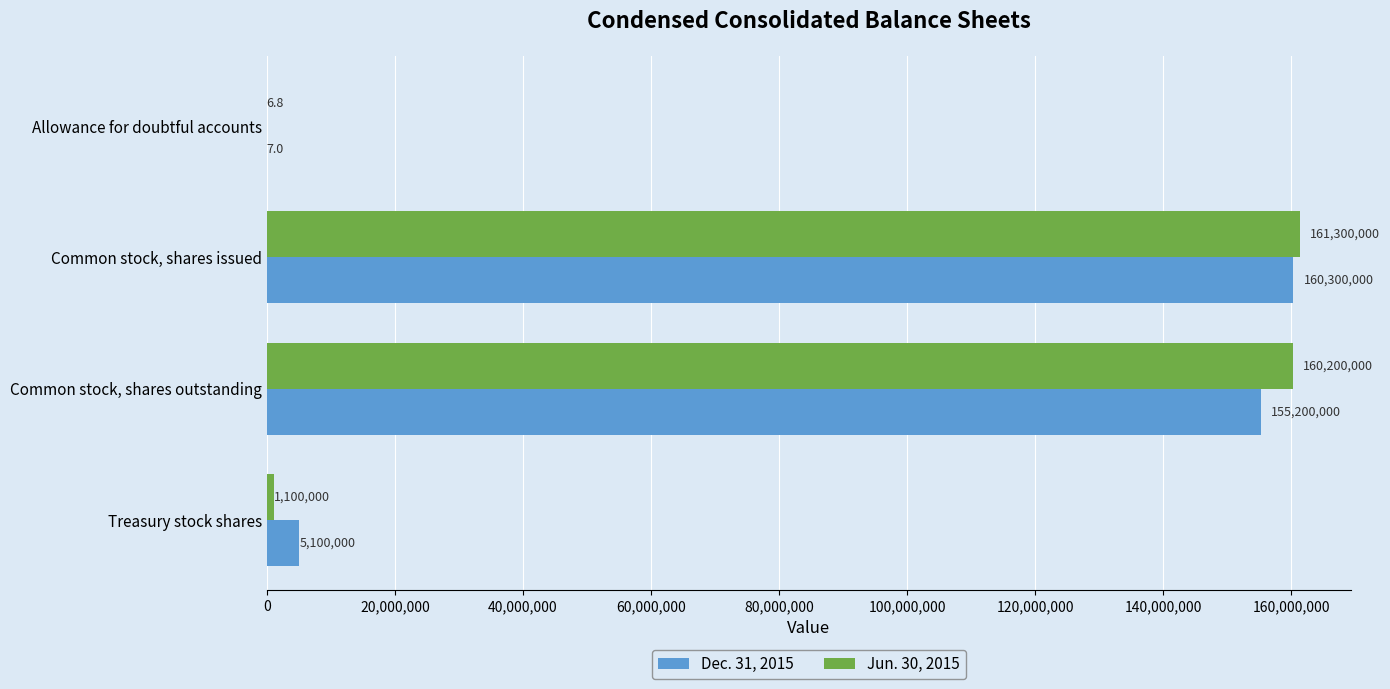

What is the sum of all Jun. 30, 2015 values?

322600006.8